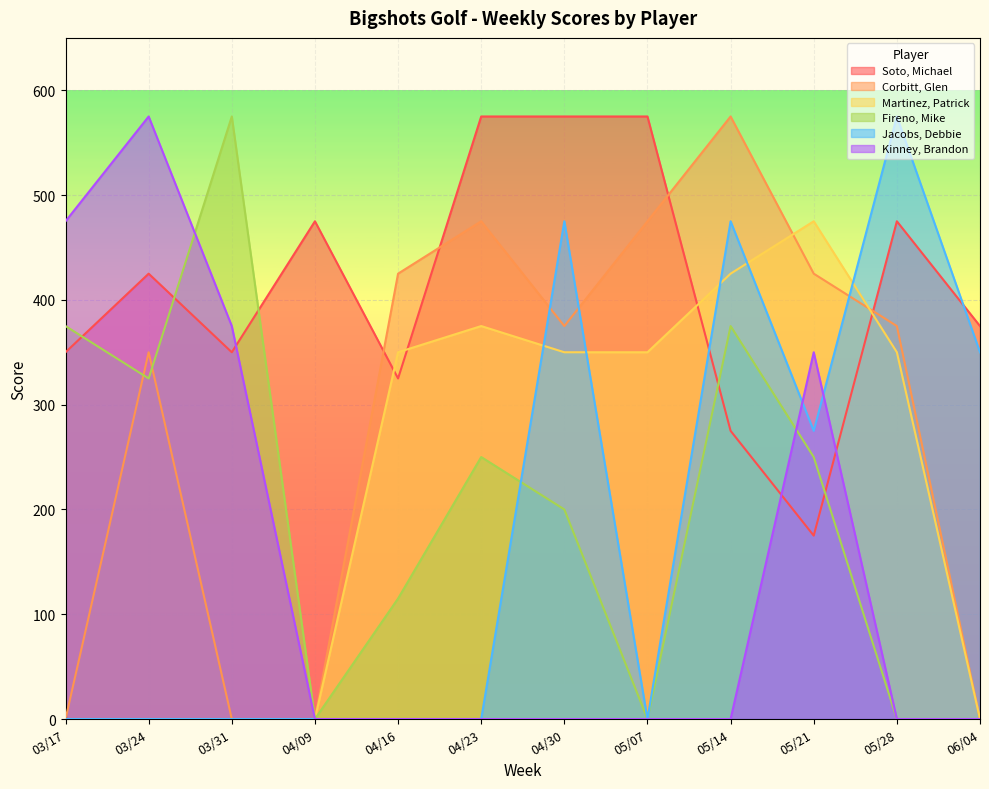

How many values in the Kinney, Brandon series exceed 0?

4